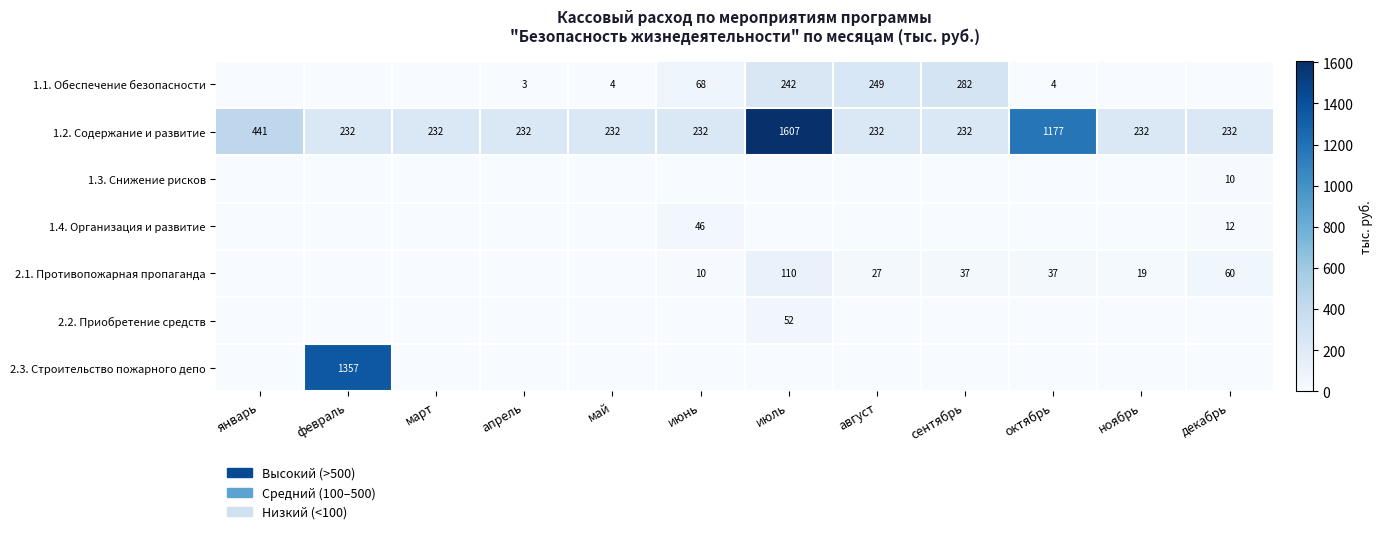

What is the spread (max minus min) of values at июль?

1606.8